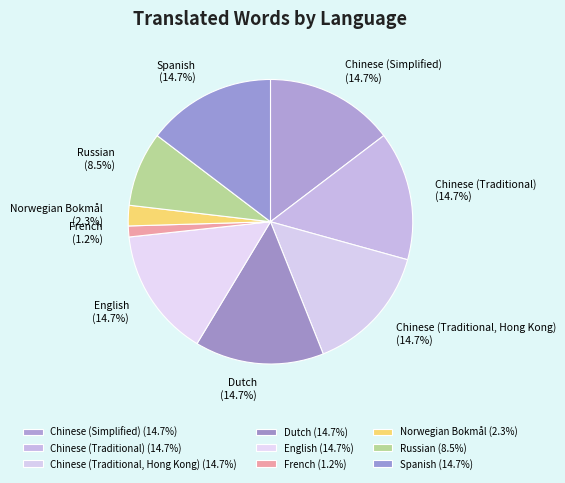

The Chinese (Traditional, Hong Kong) slice represents 23% of the pie. True or false?

False